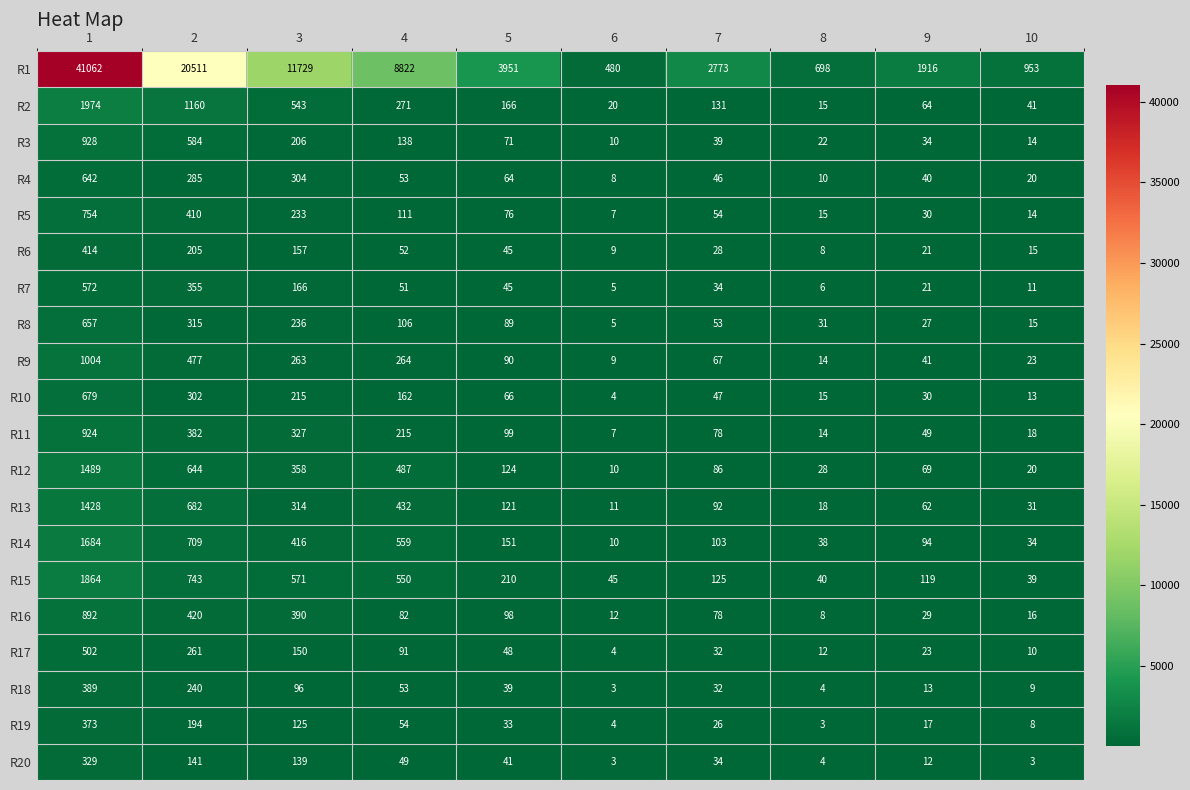

Which category has the lowest value in the R5 series?

6